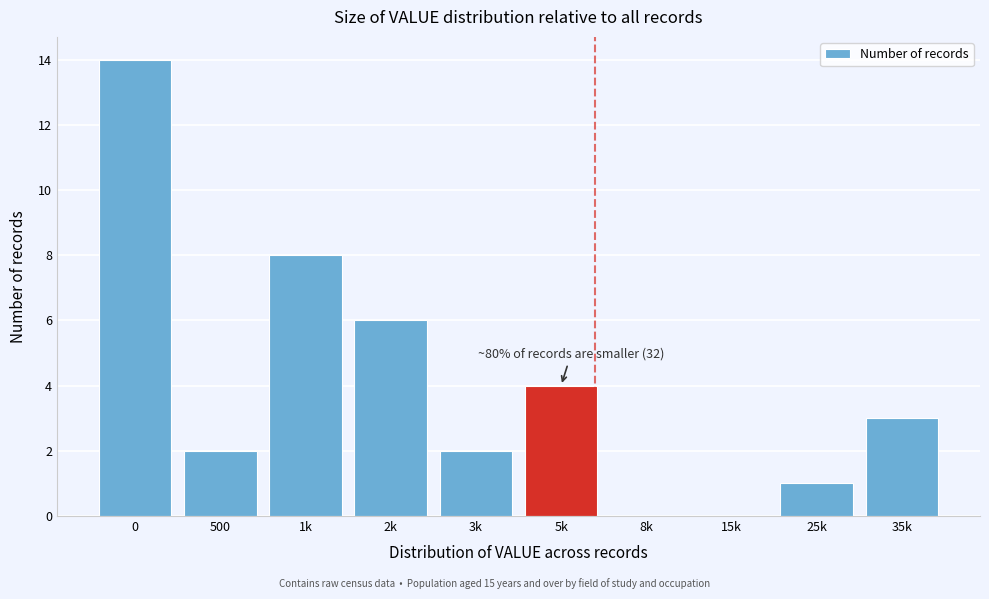

Reading left to right, list all the values displayed in this chart.

0=14	500=2	1k=8	2k=6	3k=2	5k=4	8k=0	15k=0	25k=1	35k=3